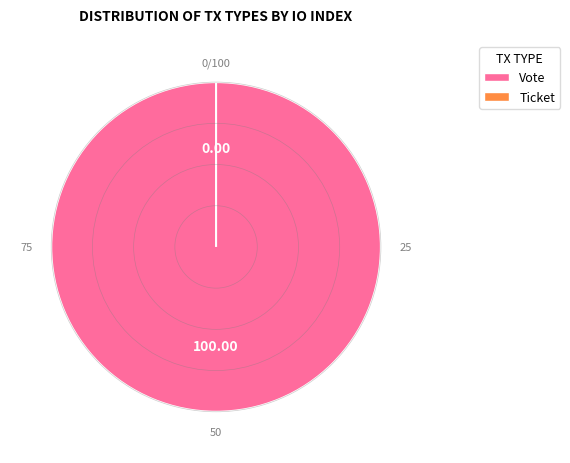

Which has a higher value, Ticket or Vote?

Vote